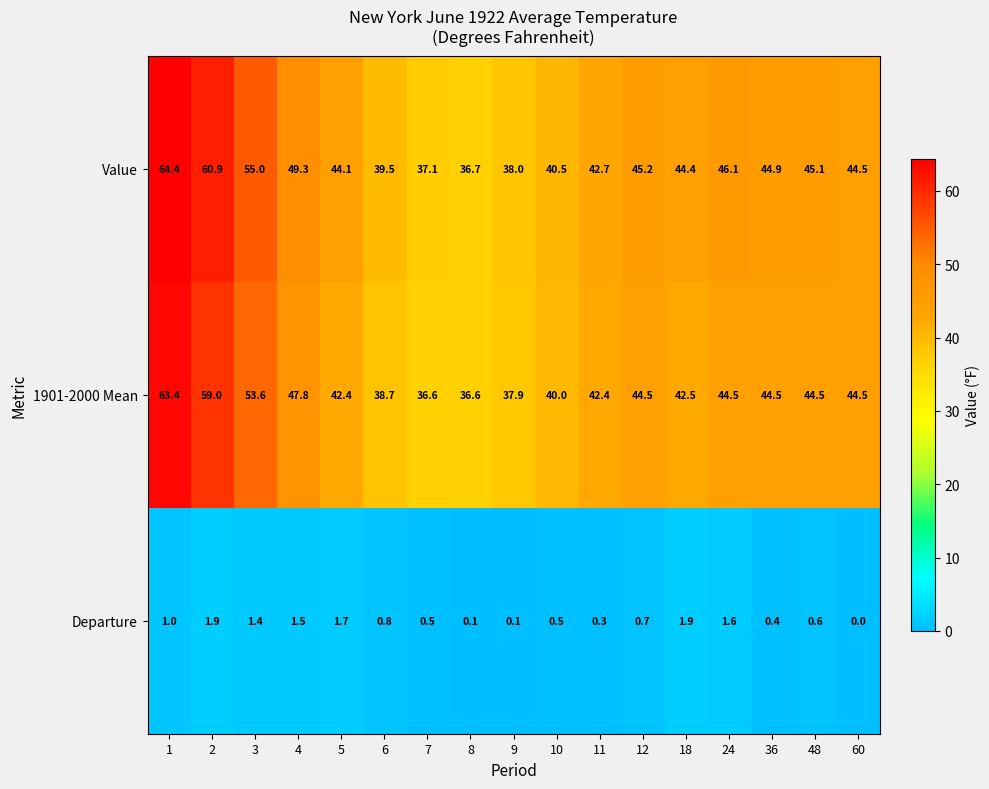

What is the difference between the maximum and second lowest values in the Departure series?

1.8